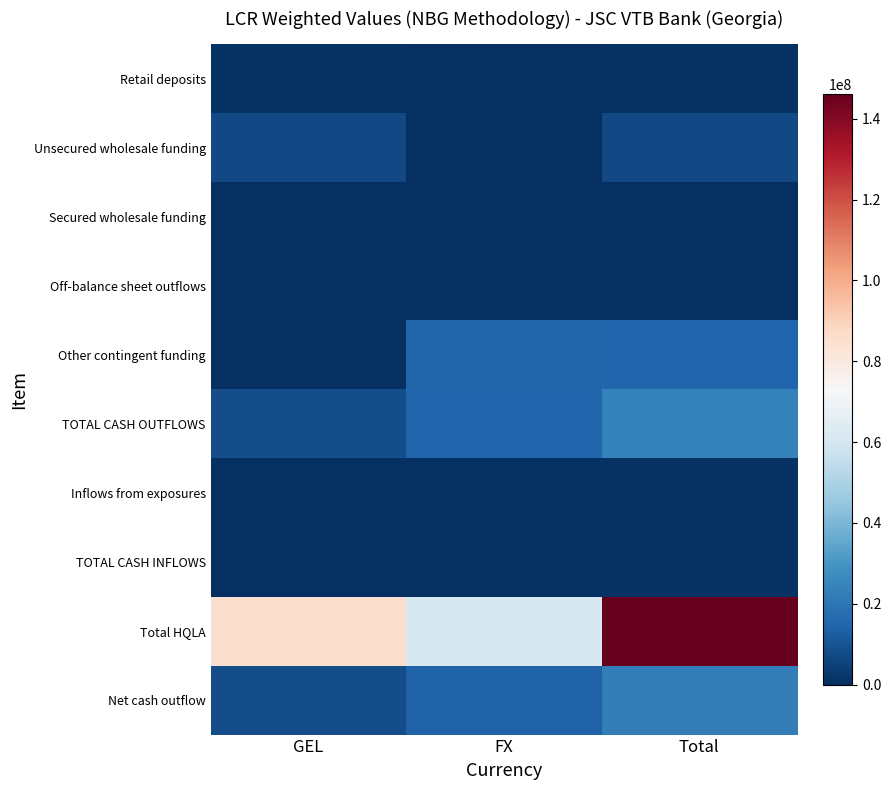

What is the total value across all series at Total?

217221389.2